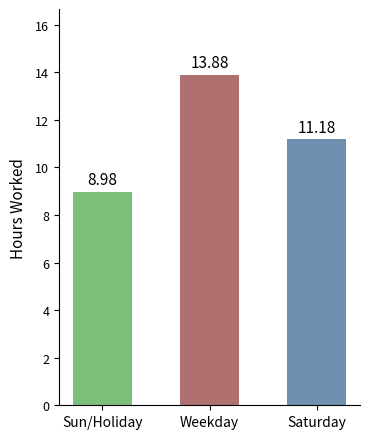

At which label does the data first exceed 11?

Weekday